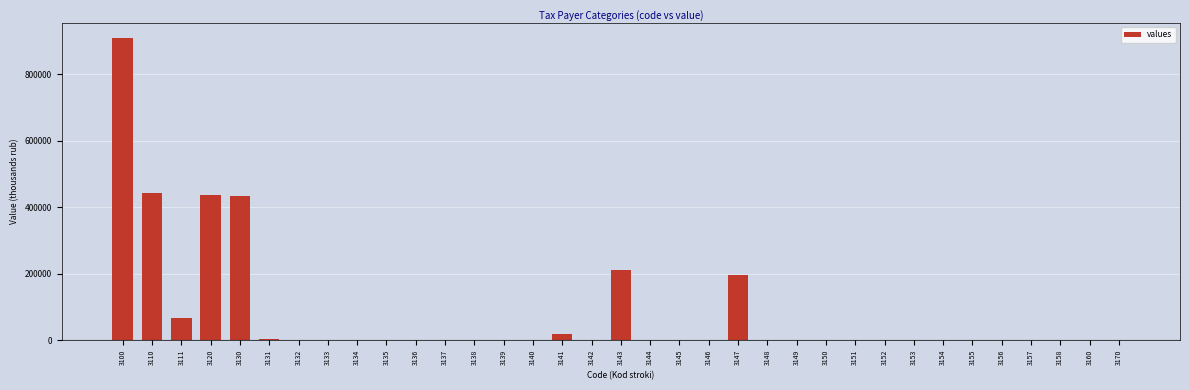

What is the ratio of the value at 3120 to the value at 3143?

2.1